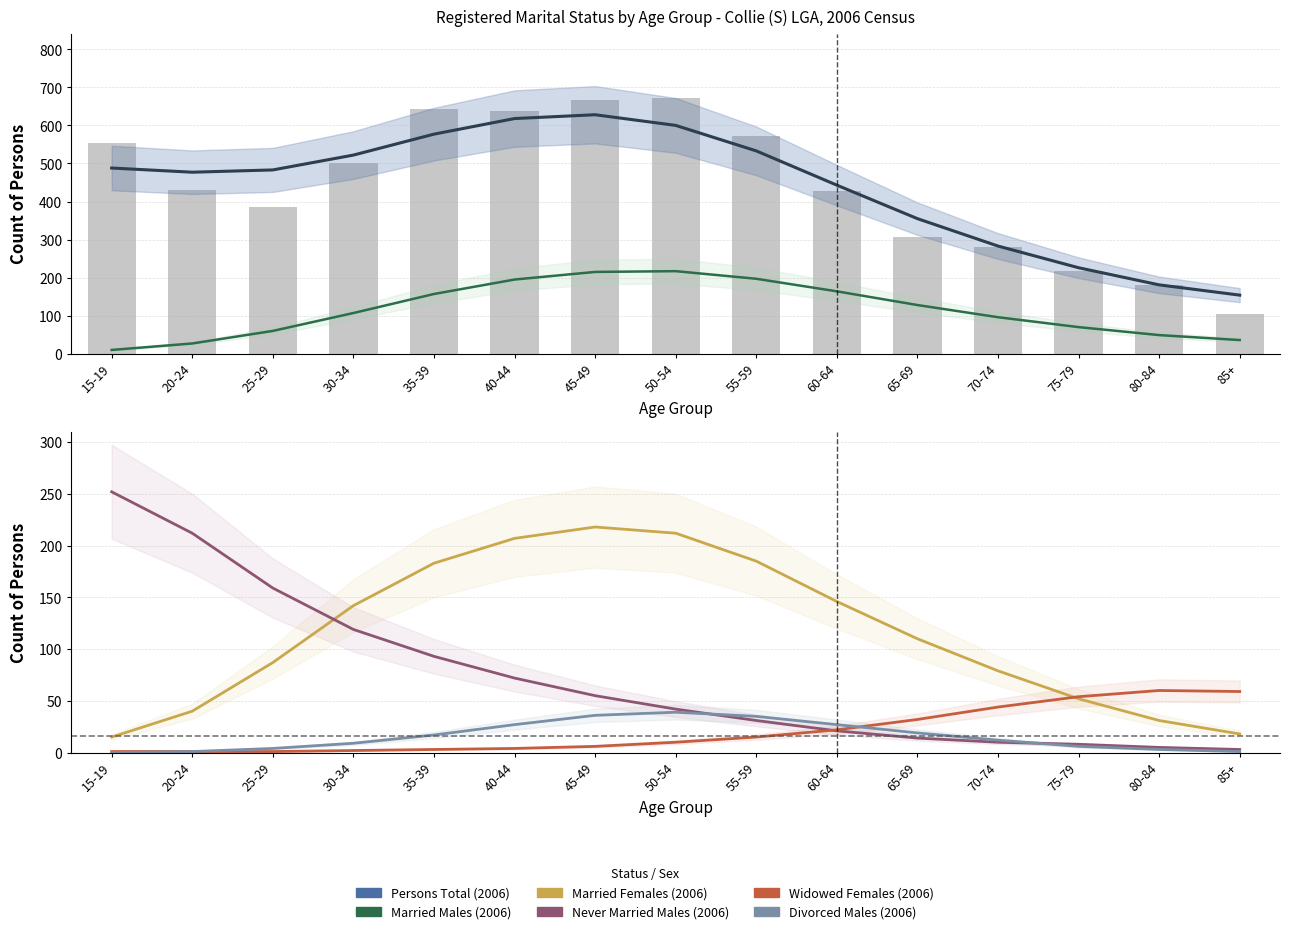

The value of Widowed Females (2006) at 40-44 is 4. True or false?

True